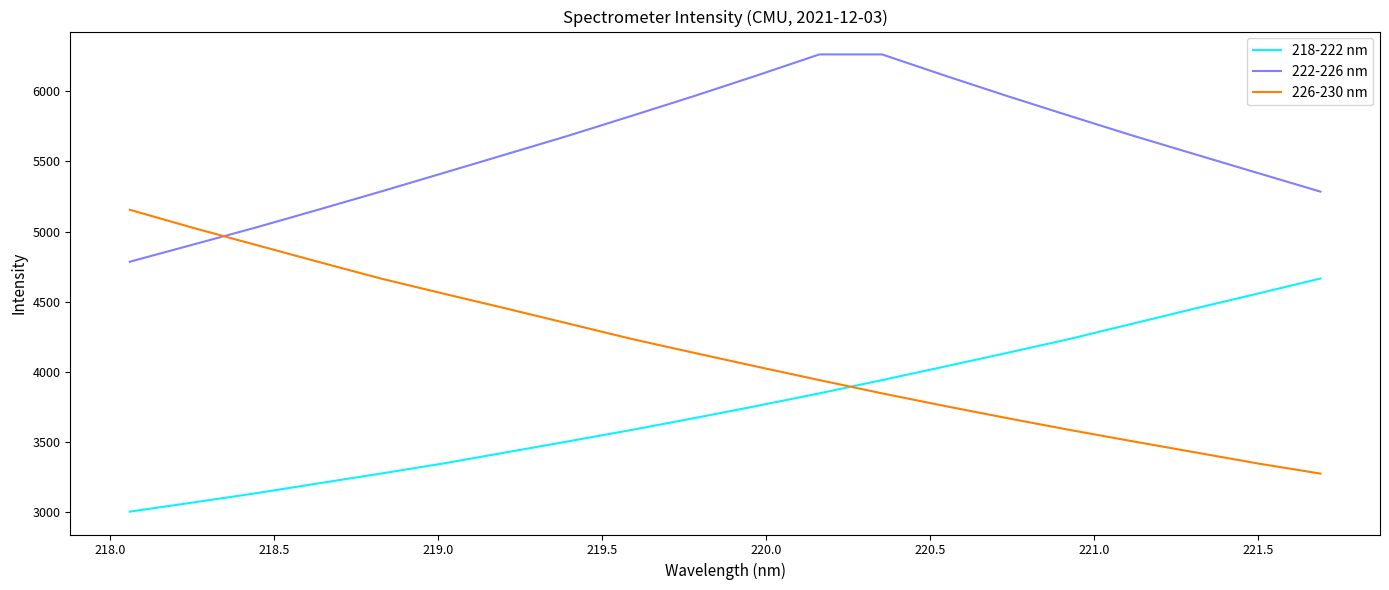

True or false: 222-226 nm and 218-222 nm cross at least once.

False